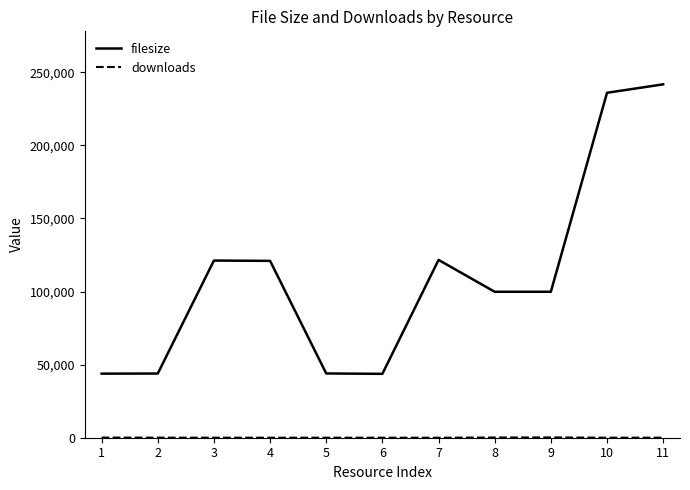

The value of filesize at 10 is 235942. True or false?

True